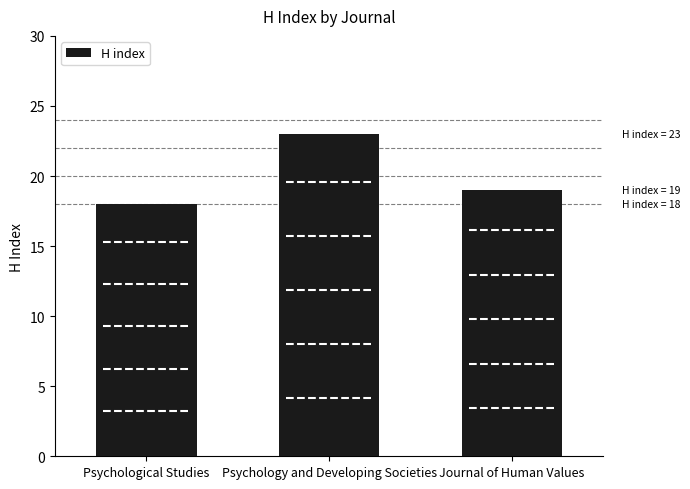

Does the chart contain stacked bars?

No